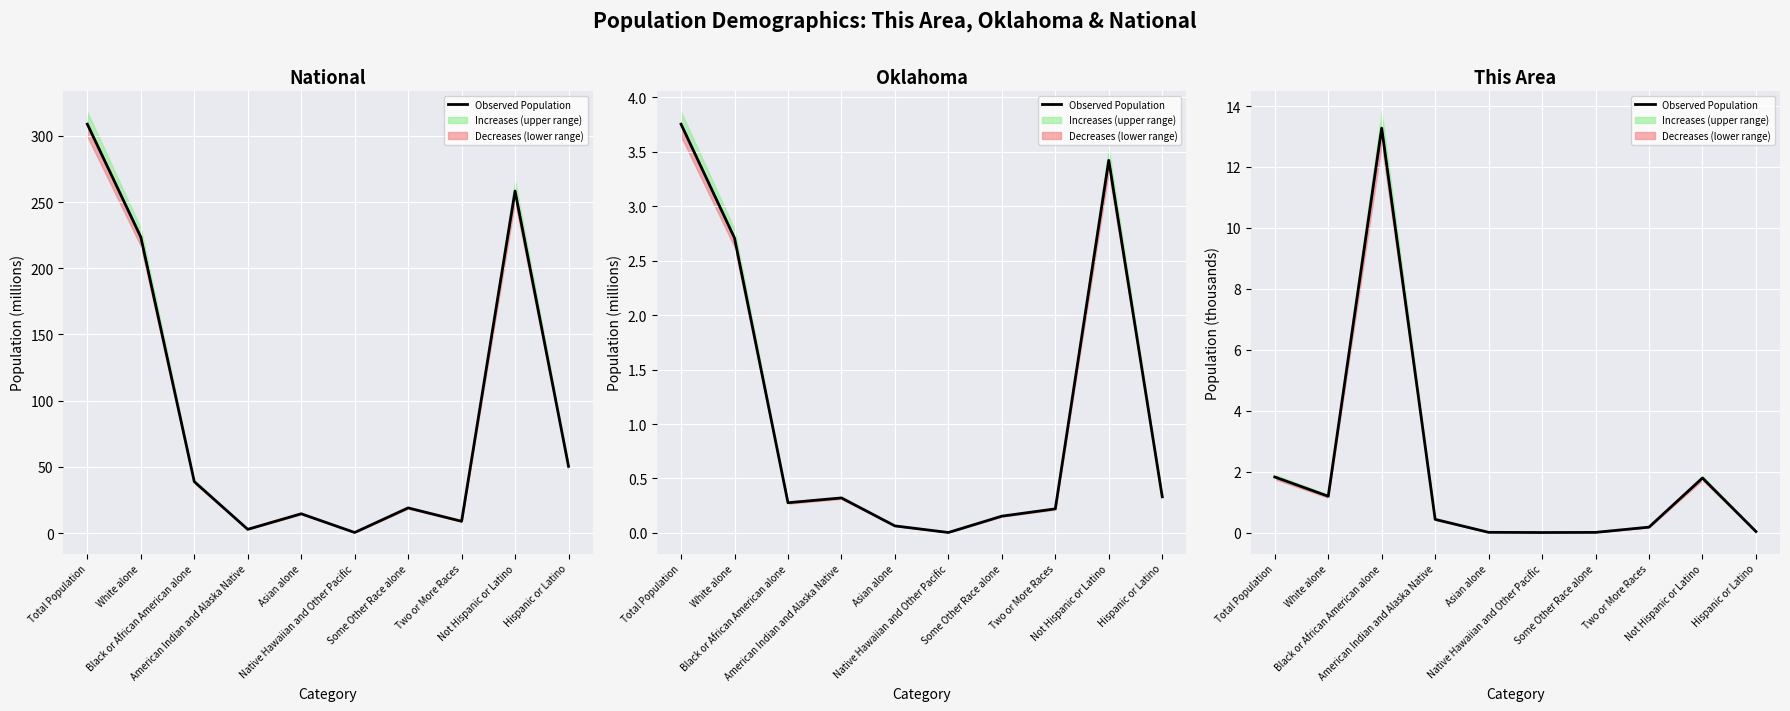

Which label corresponds to the smallest value in the chart?

Native Hawaiian and Other Pacific